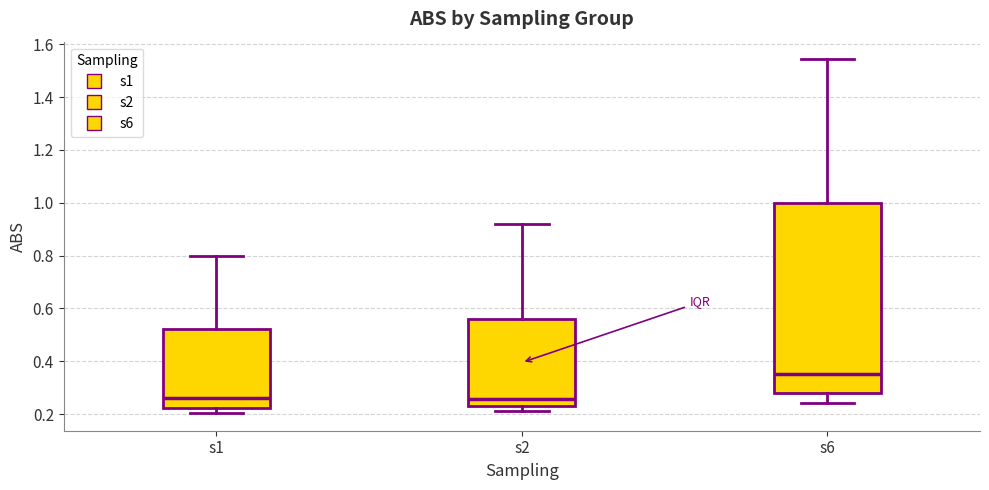

Reading left to right, read every box against the y-axis: the position of its median line, the range the box covers, and the ends of its whiskers. The values are not printed on the chart, so give them approximately, as read against the axis.

s1: median 0.26, box 0.22 to 0.52, whiskers 0.20 to 0.80
s2: median 0.26, box 0.22 to 0.56, whiskers 0.22 (just below the box's lower edge) to 0.92
s6: median 0.36, box 0.28 to 1.00, whiskers 0.24 to 1.54